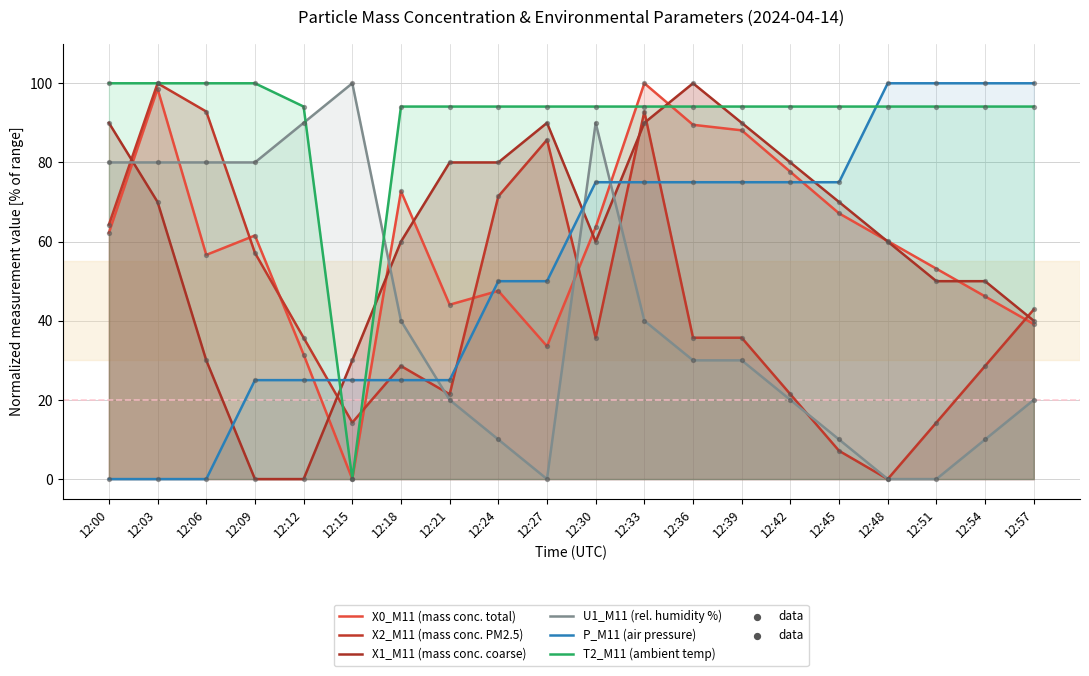

Which series contains the highest Y value?

X0_M11 (mass conc. total)